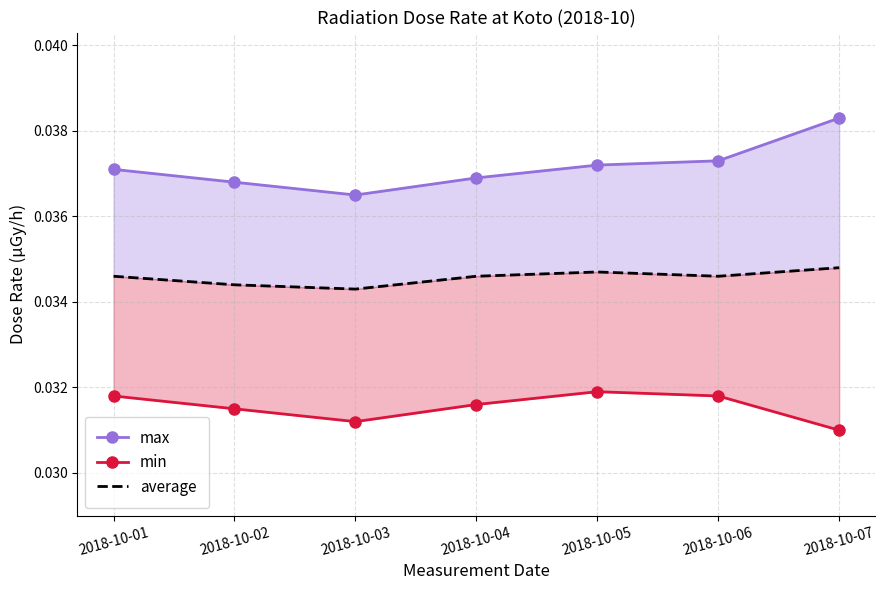

The value of average at 2018-10-01 is 0.0. True or false?

False